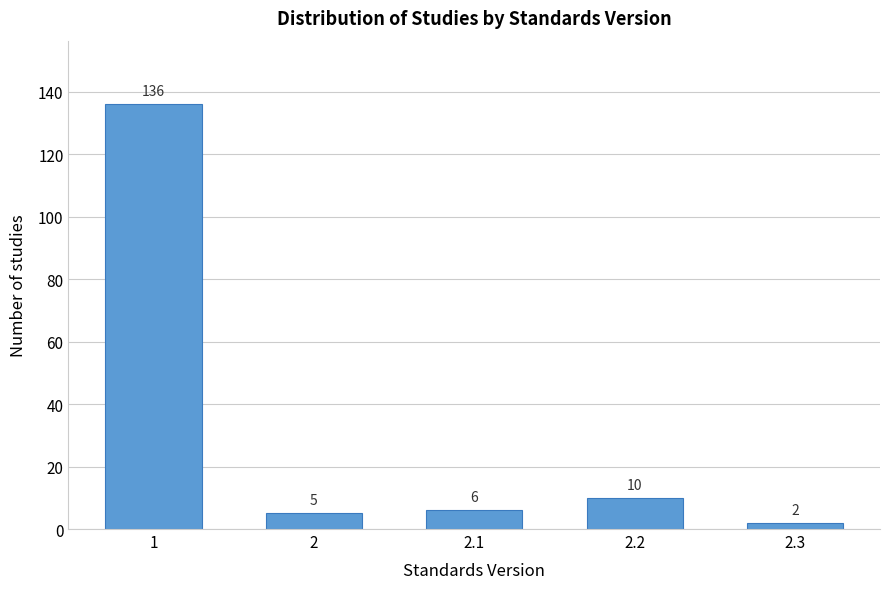

Reading left to right, what are all the values shown in this chart?

1=136	2=5	2.1=6	2.2=10	2.3=2